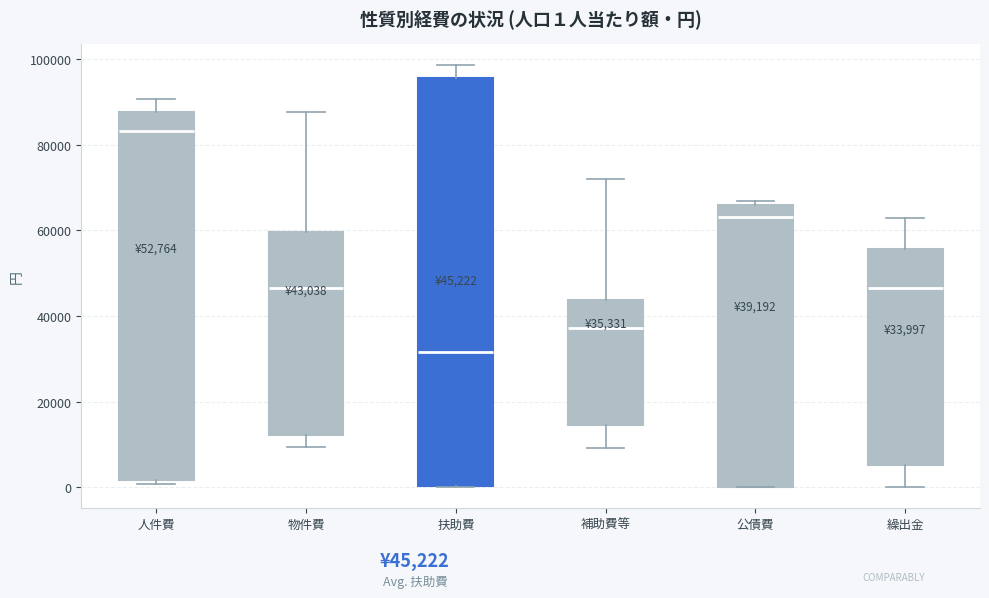

Which box has the highest median line?

人件費